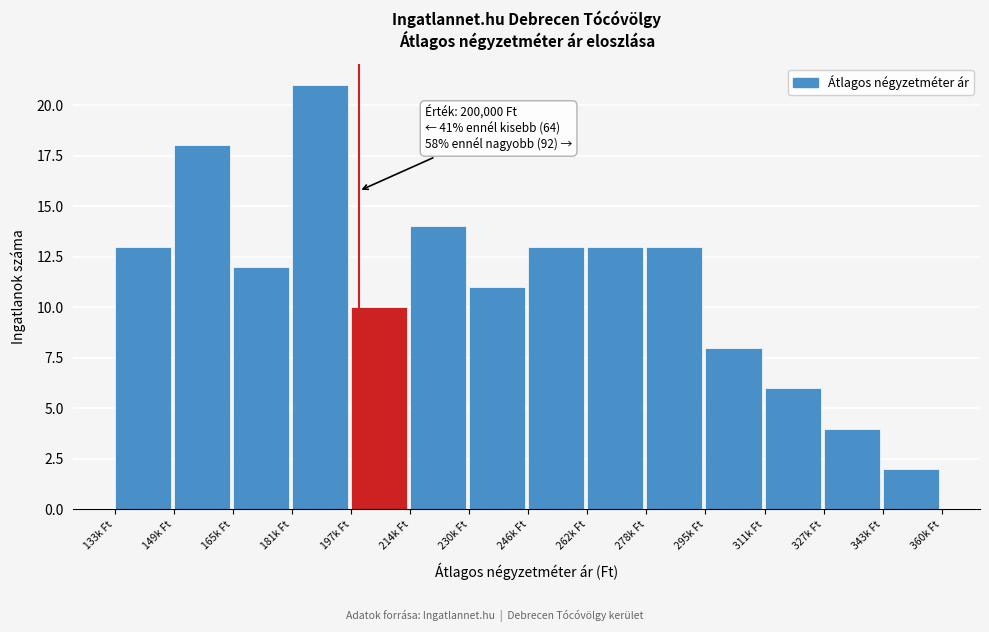

Reading left to right, extract all data points from this chart.

13	18	12	21	10	14	11	13	13	13	8	6	4	2